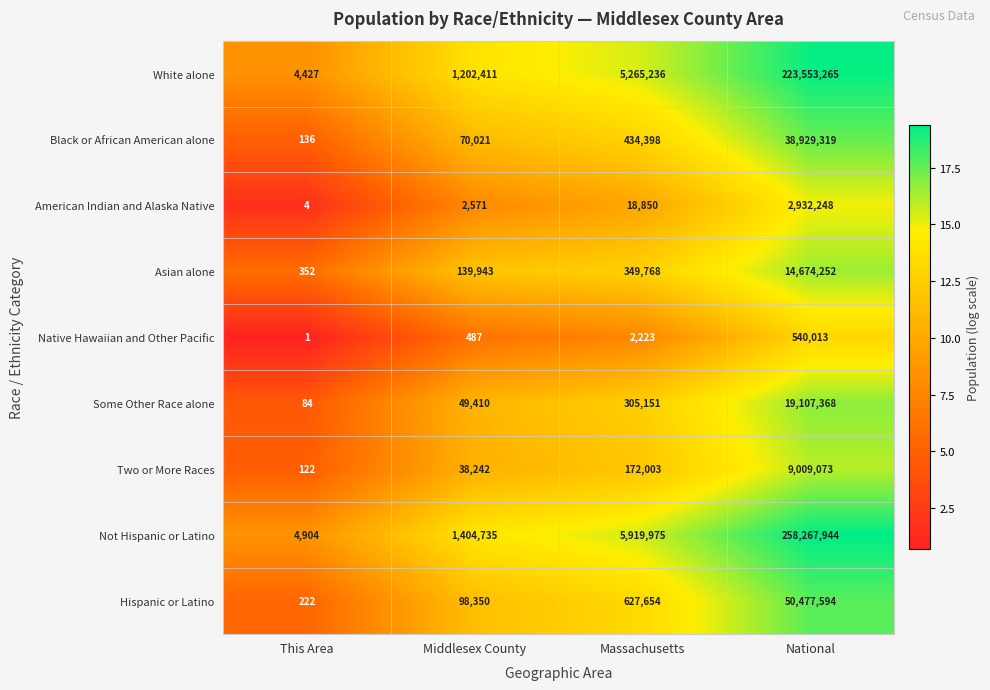

Which category has the lowest value in the Black or African American alone series?

This Area